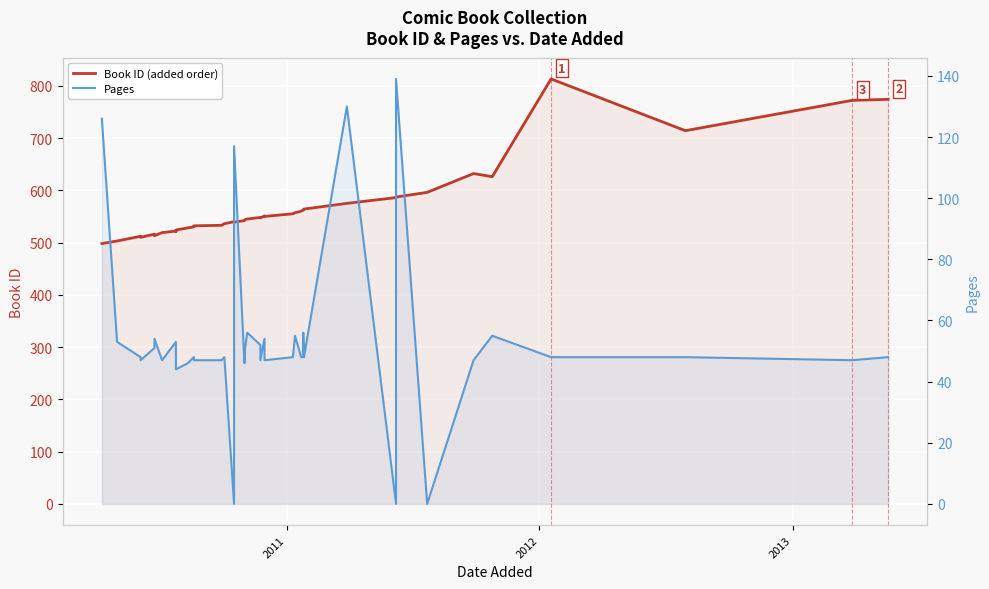

What is the maximum value for Pages?

139